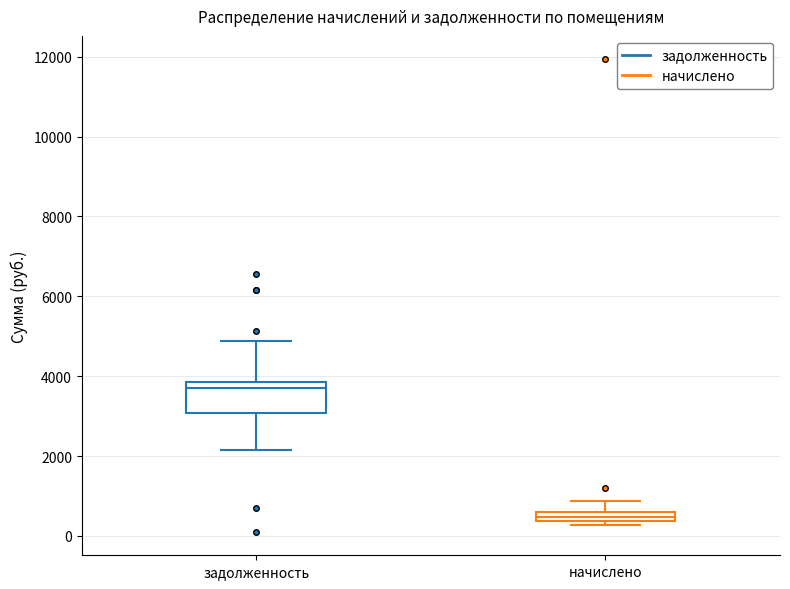

Where is the lower edge of the box for задолженность on the y-axis? The values are not printed on the chart, so give them approximately, as read against the axis.

3000